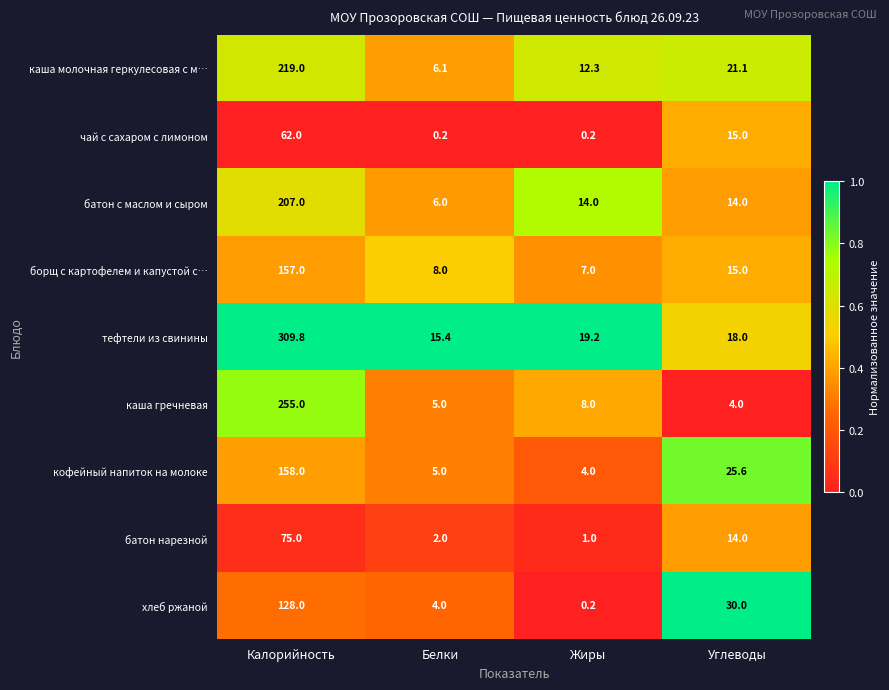

How many data points in борщ с картофелем и капустой с… are less than 15?

2